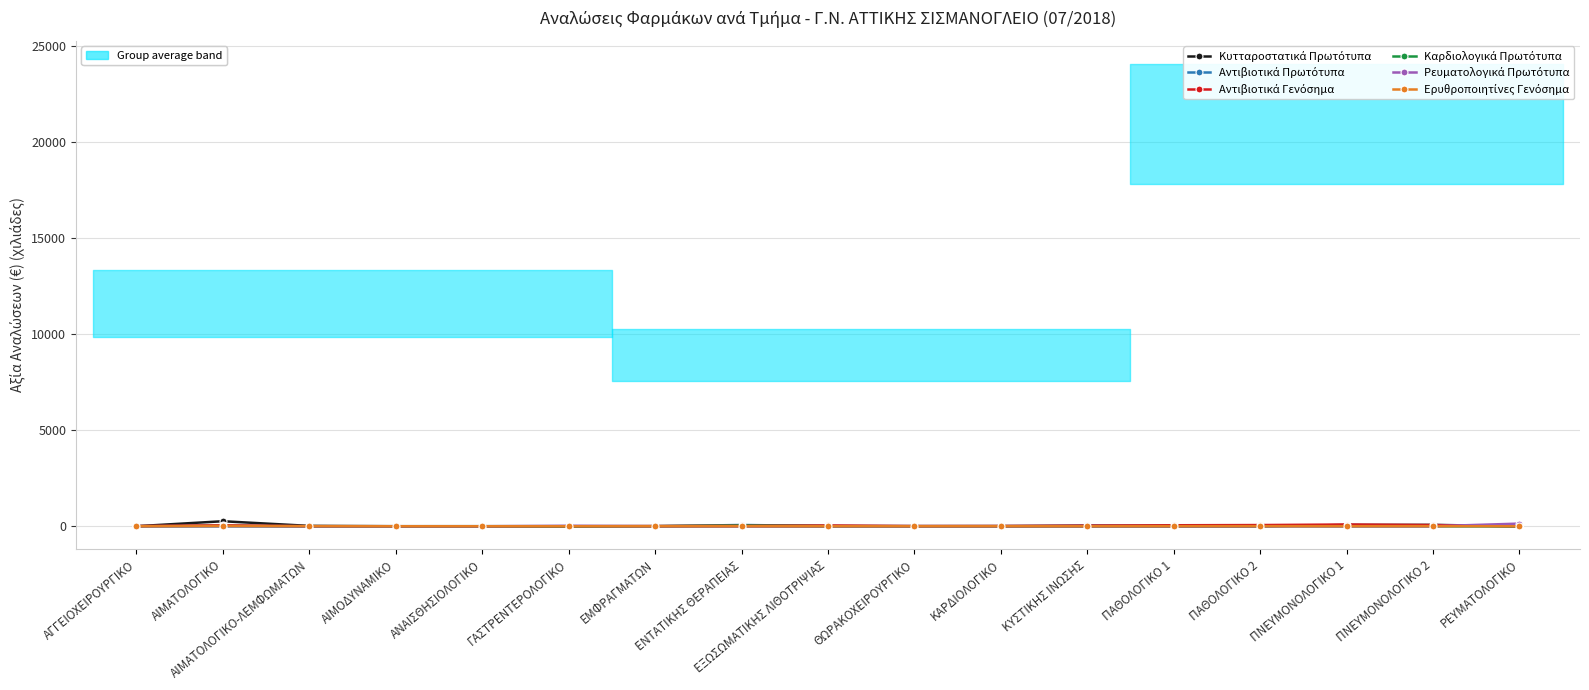

True or false: Κυτταροστατικά Πρωτότυπα has a value of 0.0 at ΚΑΡΔΙΟΛΟΓΙΚΟ.

True